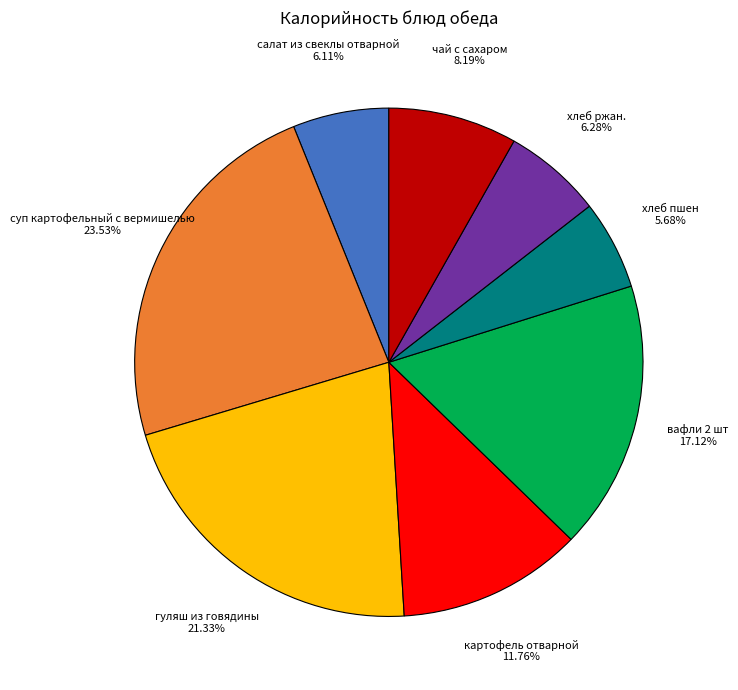

Count the number of slices in the pie.

8